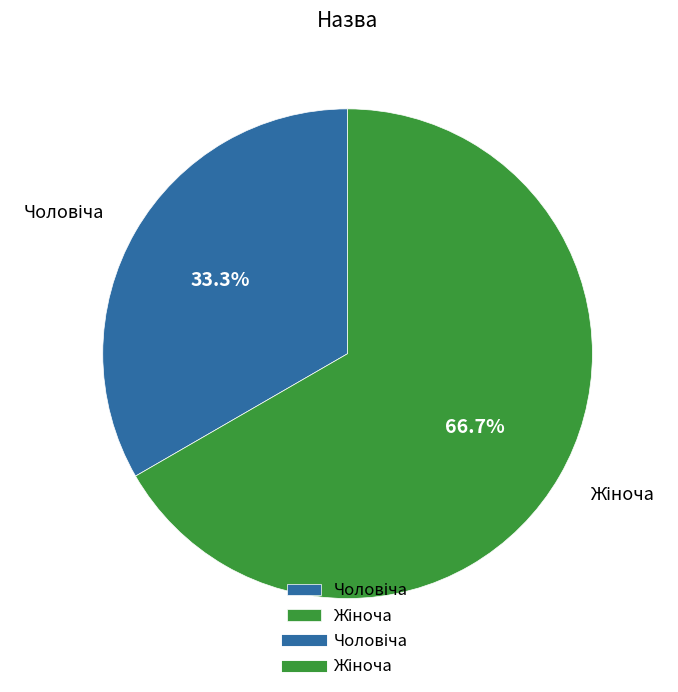

Does any single category account for the majority?

Yes